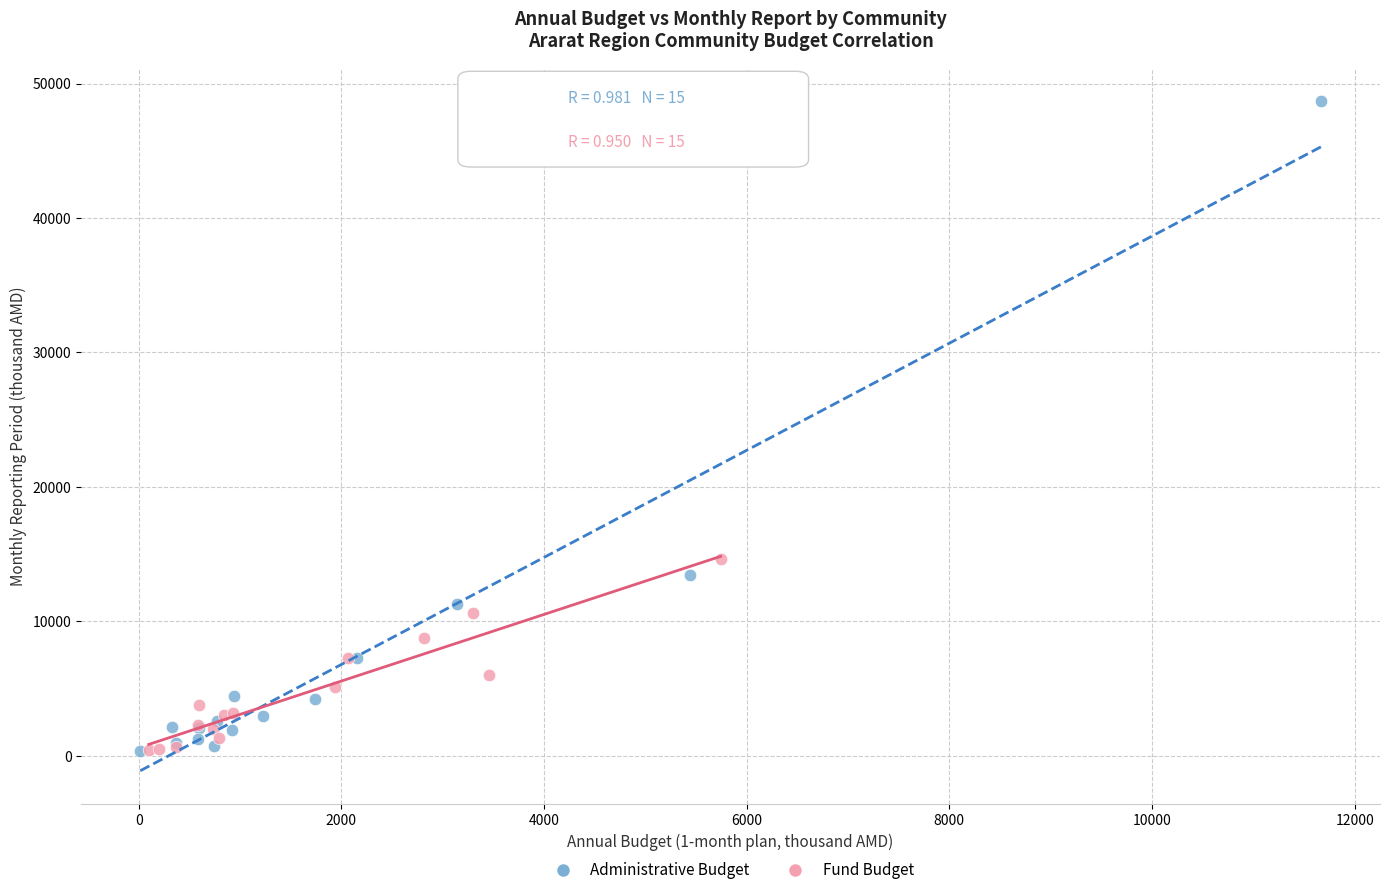

Which series contains the highest Y value?

Administrative Budget